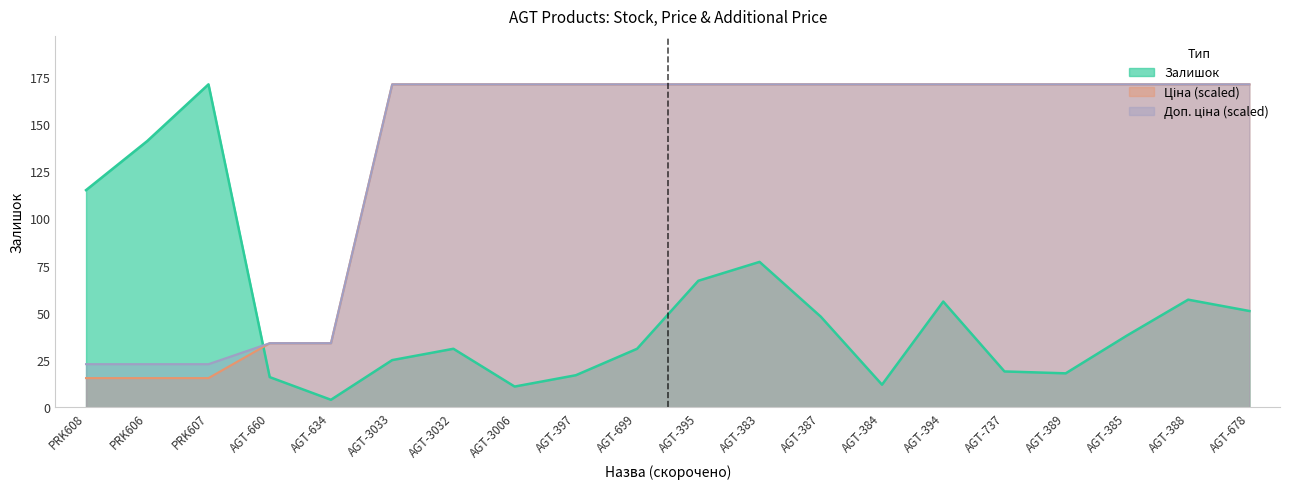

Reading right to left, extract all data points from this chart.

Залишок: AGT-678=51.0	AGT-388=57.0	AGT-385=38.0	AGT-389=18.0	AGT-737=19.0	AGT-394=56.0	AGT-384=12.0	AGT-387=48.0	AGT-383=77.0	AGT-395=67.0	AGT-699=31.0	AGT-397=17.0	AGT-3006=11.0	AGT-3032=31.0	AGT-3033=25.0	AGT-634=4.0	AGT-660=16.0	PRK607=171.0	PRK606=141.0	PRK608=115.0
Ціна: AGT-678=171.0	AGT-388=171.0	AGT-385=171.0	AGT-389=171.0	AGT-737=171.0	AGT-394=171.0	AGT-384=171.0	AGT-387=171.0	AGT-383=171.0	AGT-395=171.0	AGT-699=171.0	AGT-397=171.0	AGT-3006=171.0	AGT-3032=171.0	AGT-3033=171.0	AGT-634=34.0	AGT-660=34.0	PRK607=15.5	PRK606=15.5	PRK608=15.5
Доп. ціна: AGT-678=171.0	AGT-388=171.0	AGT-385=171.0	AGT-389=171.0	AGT-737=171.0	AGT-394=171.0	AGT-384=171.0	AGT-387=171.0	AGT-383=171.0	AGT-395=171.0	AGT-699=171.0	AGT-397=171.0	AGT-3006=171.0	AGT-3032=171.0	AGT-3033=171.0	AGT-634=34.0	AGT-660=34.0	PRK607=22.9	PRK606=22.9	PRK608=22.9